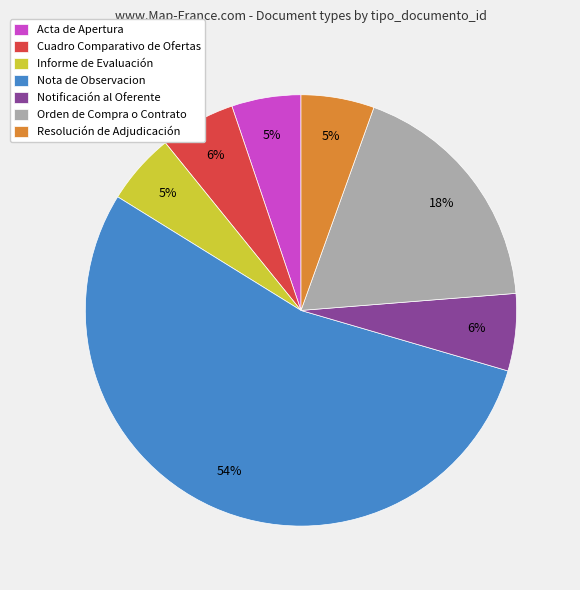

How many segments does this pie chart have?

7